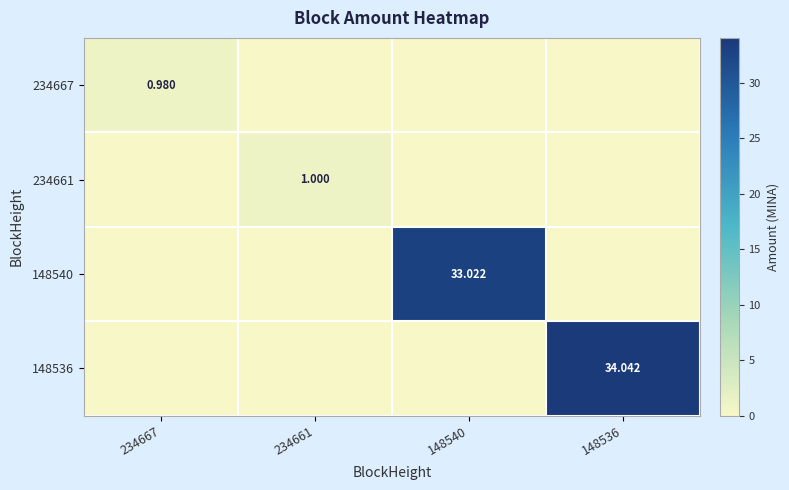

At which category does the chart reach its peak across all series?

148536